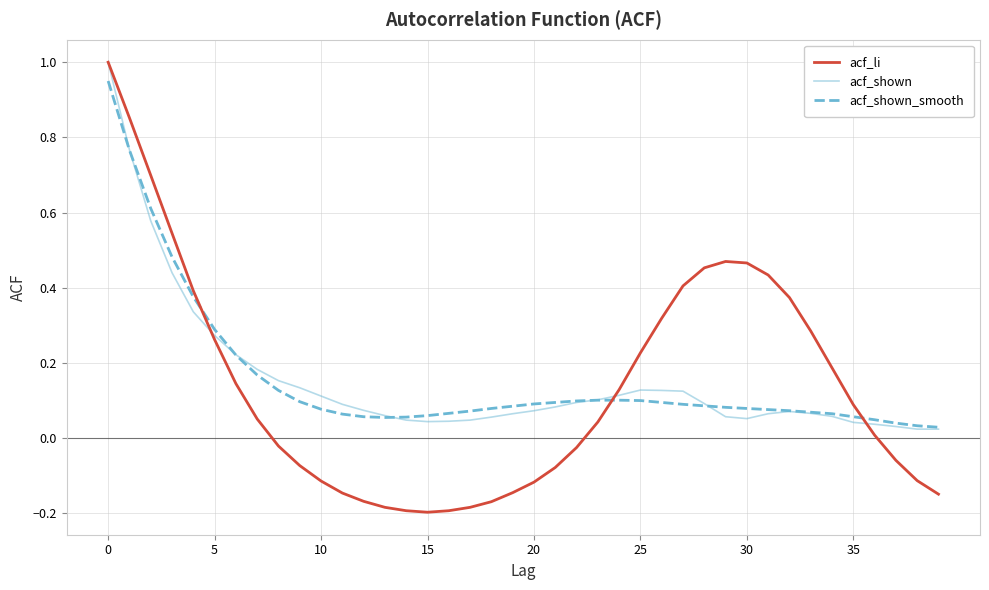

True or false: acf_li and acf_shown cross at least once.

True